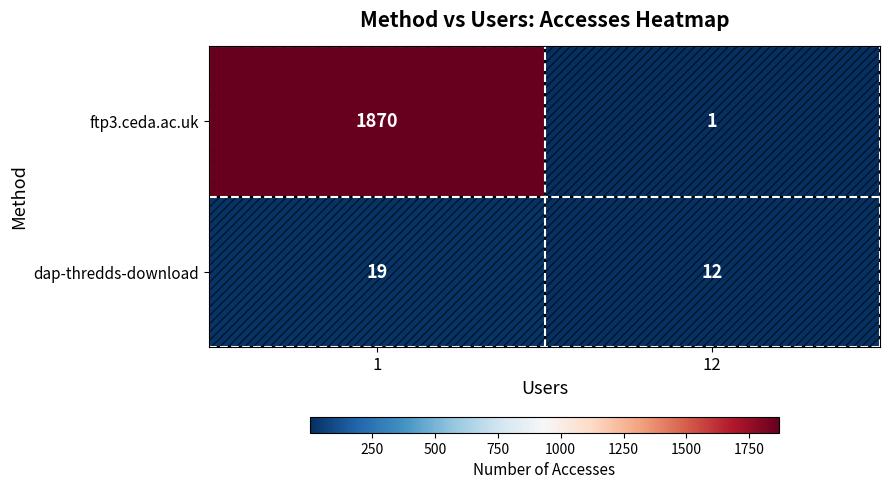

At how many categories does at least one series exceed 390?

1